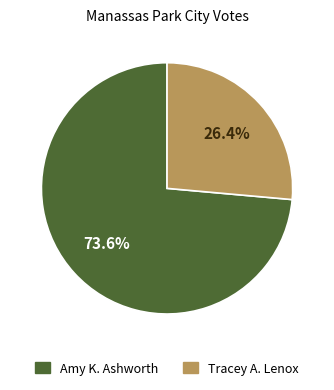

Is there any slice that represents more than half of the pie?

Yes